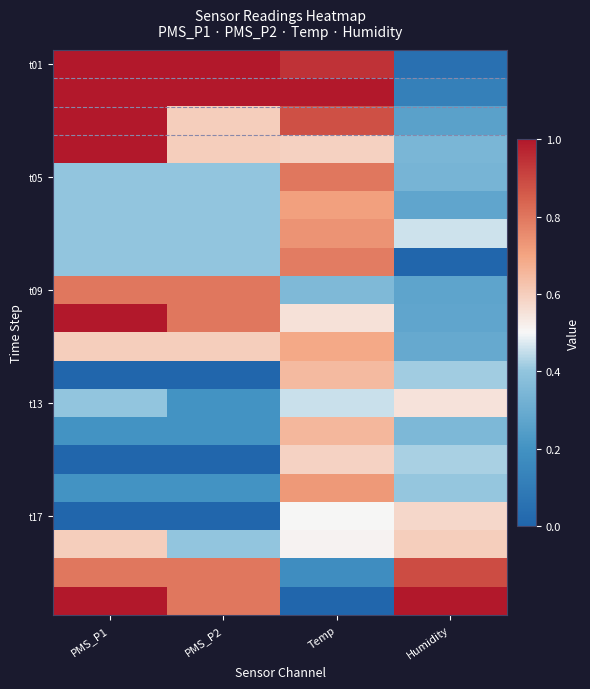

What is the greatest value displayed?

1.0